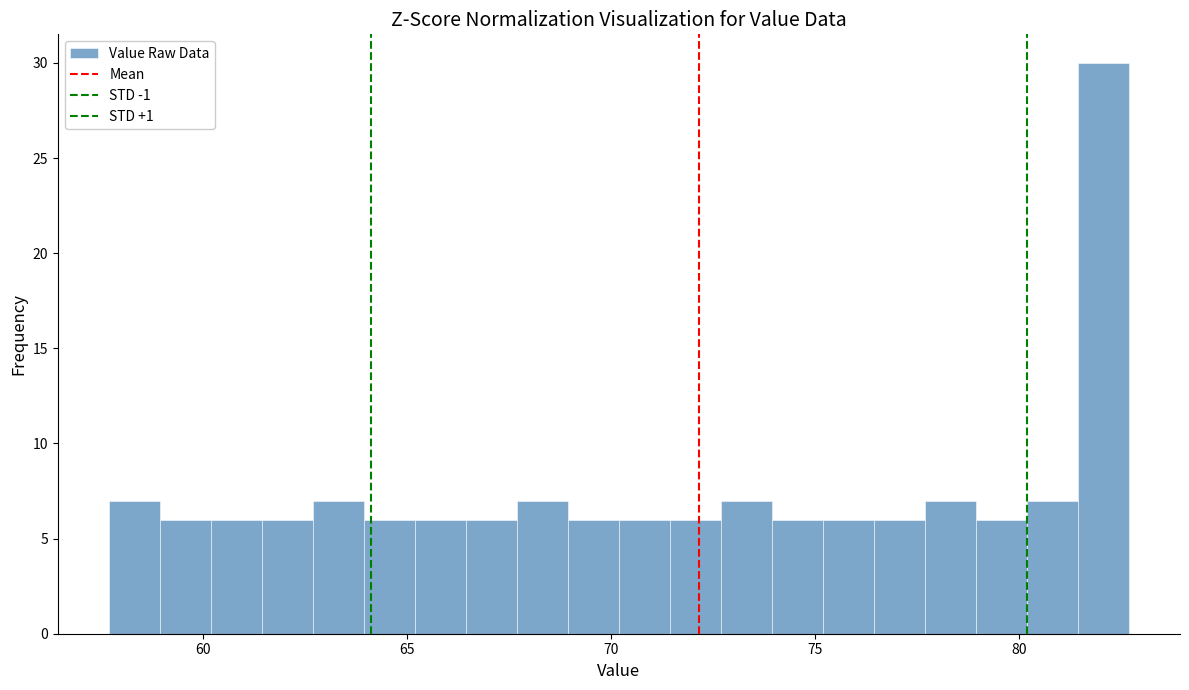

Read against the x-axis, roughly where is the centre of the tallest bar?

82.0